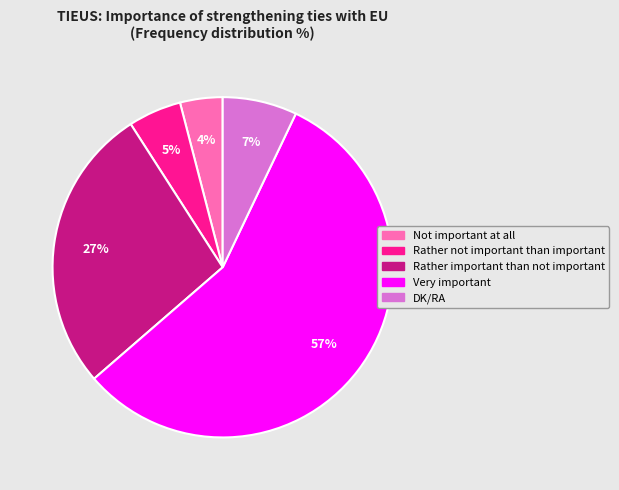

What percentage is the DK/RA slice, to the nearest percent?

7%